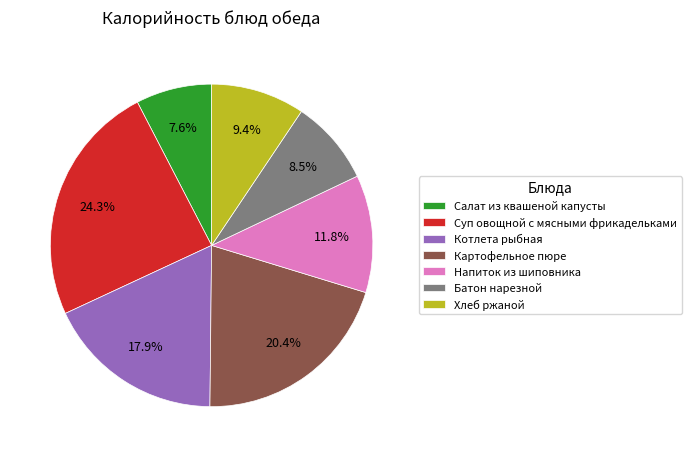

What is the largest slice in the pie chart?

Суп овощной с мясными фрикадельками